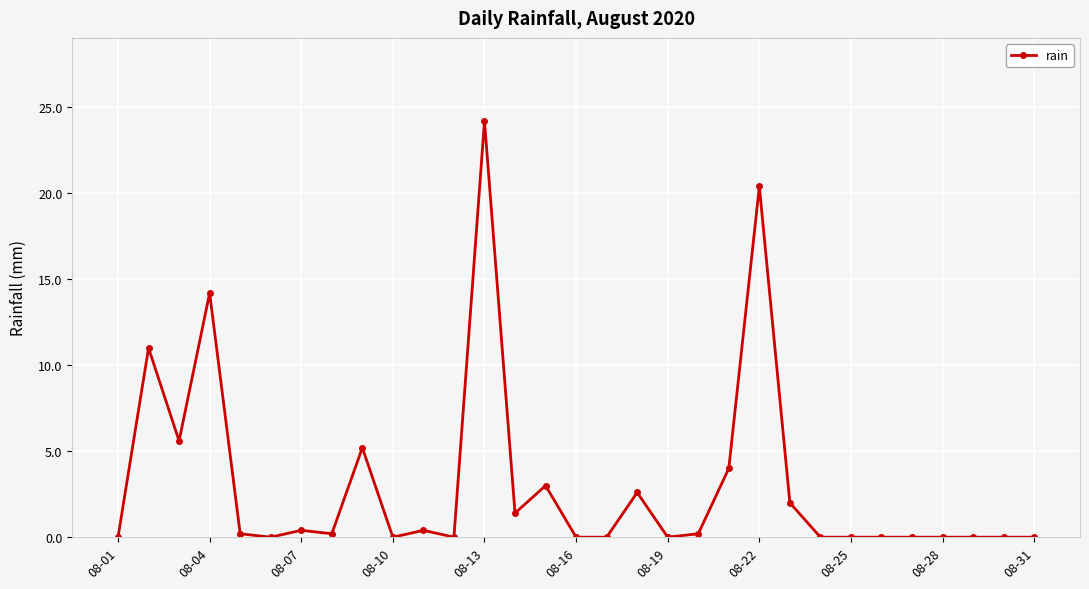

What is the average value?

3.1